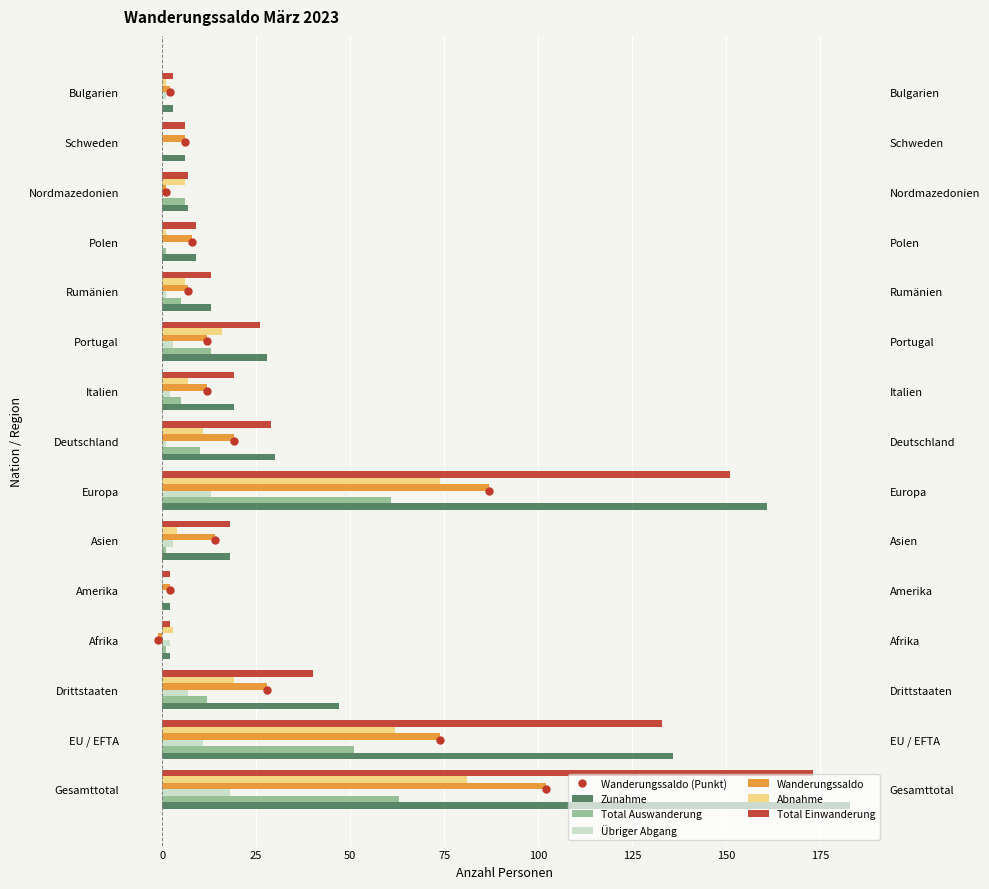

Does the chart contain any negative values?

Yes